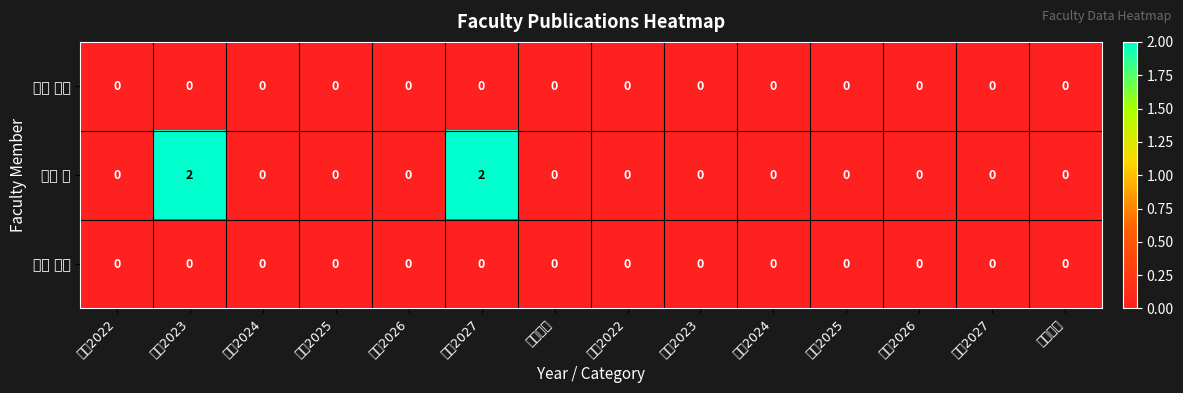

Which series has the largest total across all categories?

川田 敬